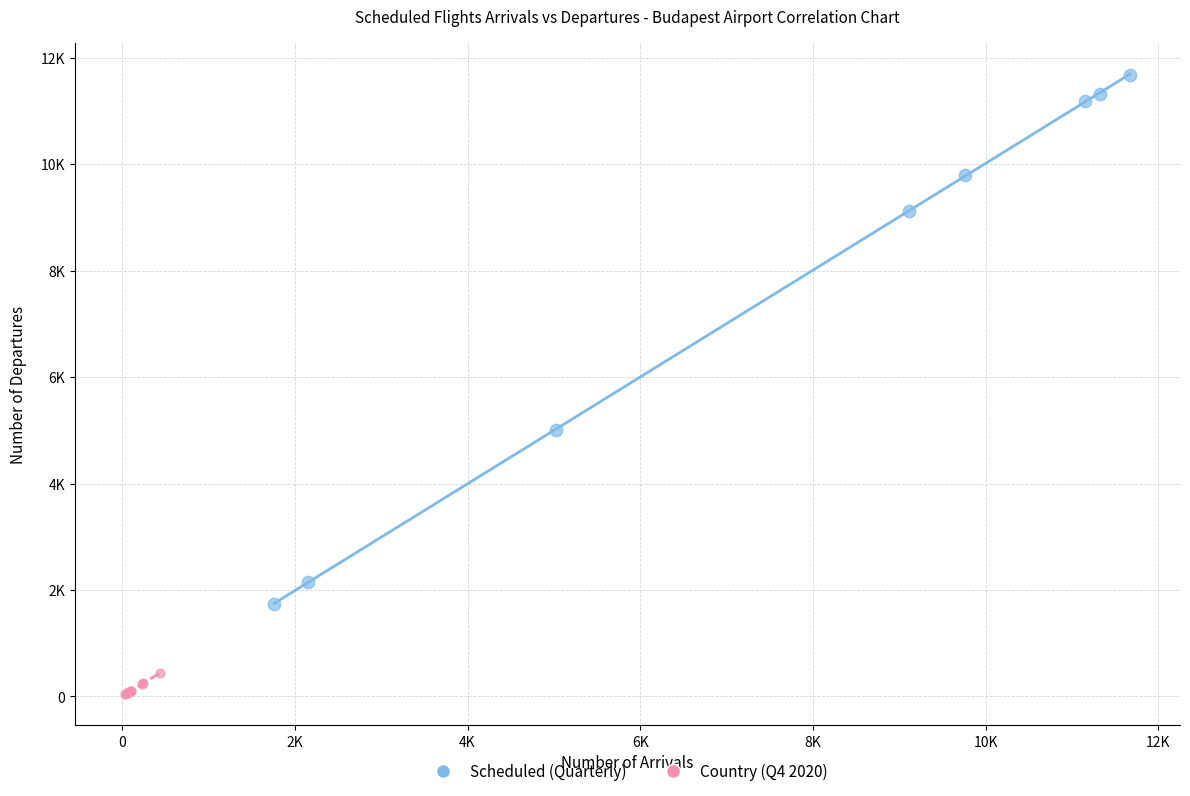

Which series reaches the minimum Y coordinate?

Country (Q4 2020)